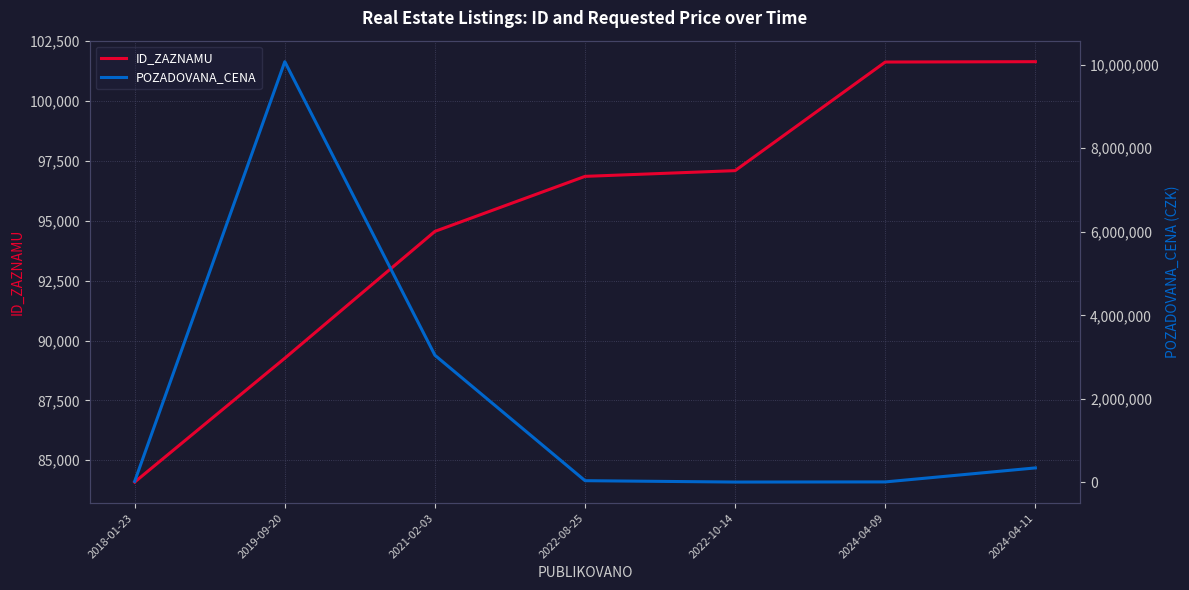

Is the value of POZADOVANA_CENA at 2022-10-14 greater than the value of ID_ZAZNAMU at 2024-04-11?

No